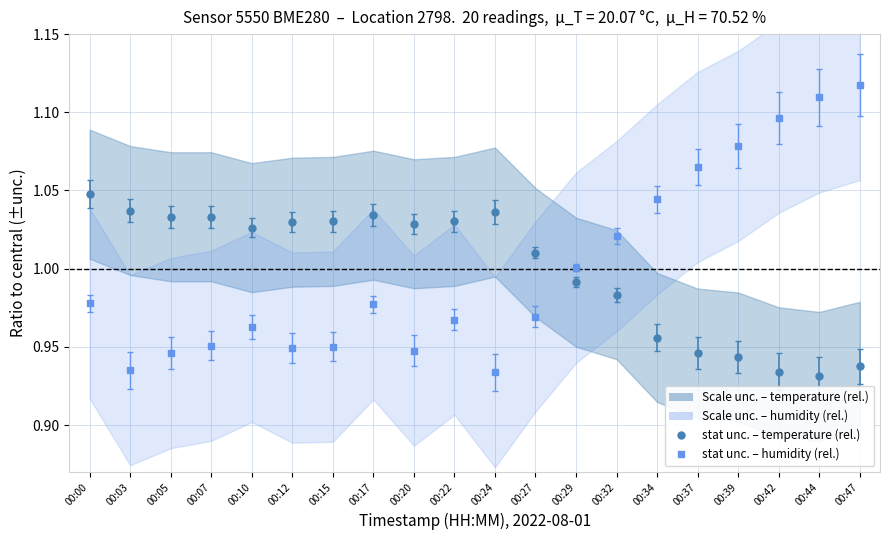

What is the highest value of the temperature series?

1.0